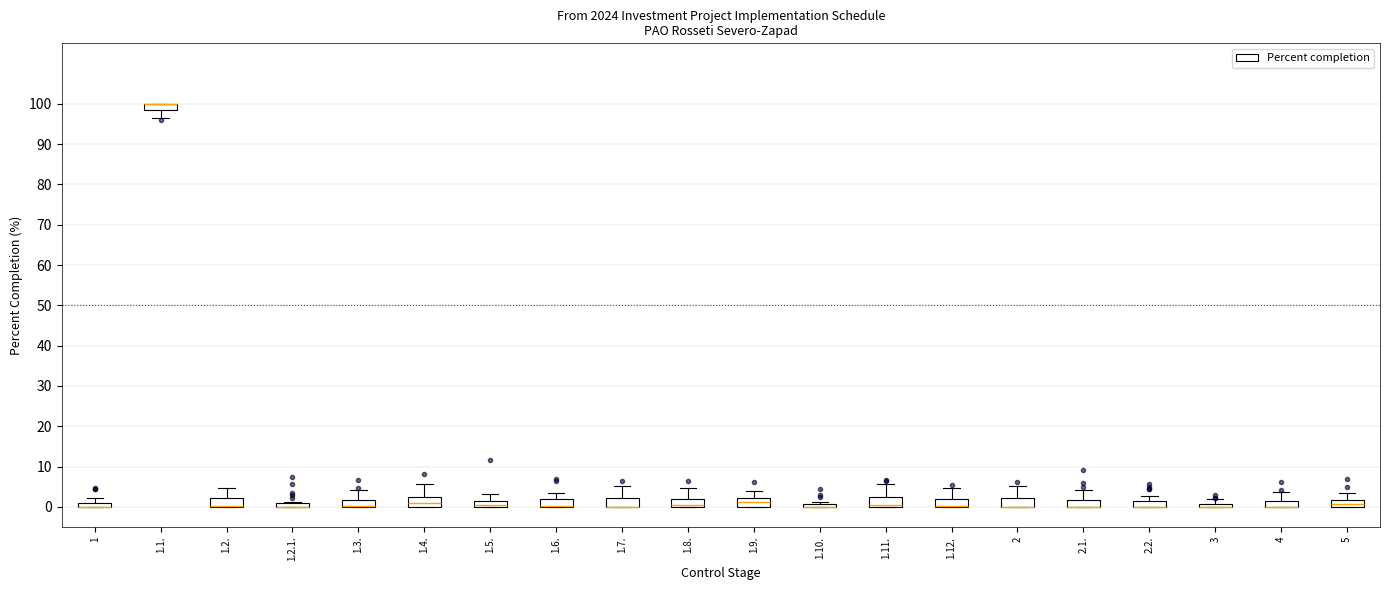

Where is the upper edge of the box for 1.12. on the y-axis? The values are not printed on the chart, so give them approximately, as read against the axis.

2